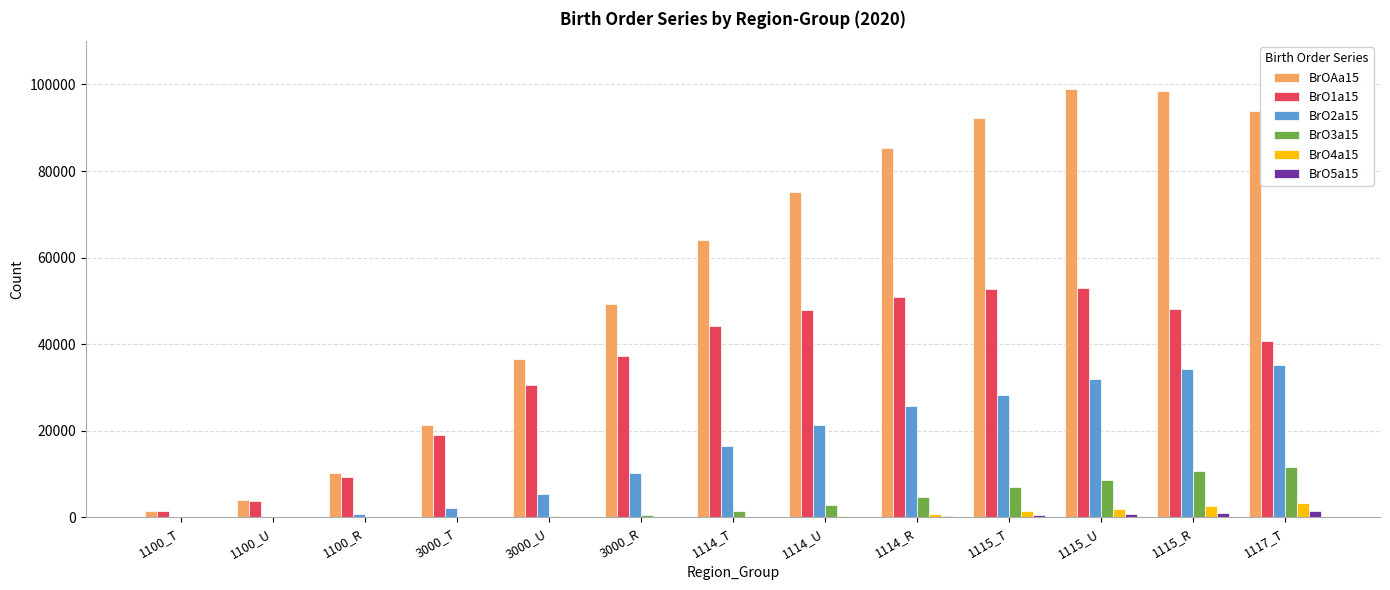

Is it true that BrO3a15 equals 8527 at 1115_U?

True